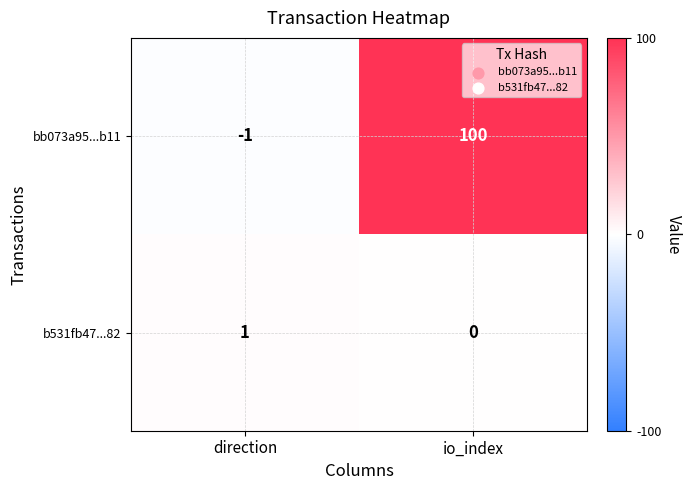

At which label is b531fb47...82 closest to 0?

io_index